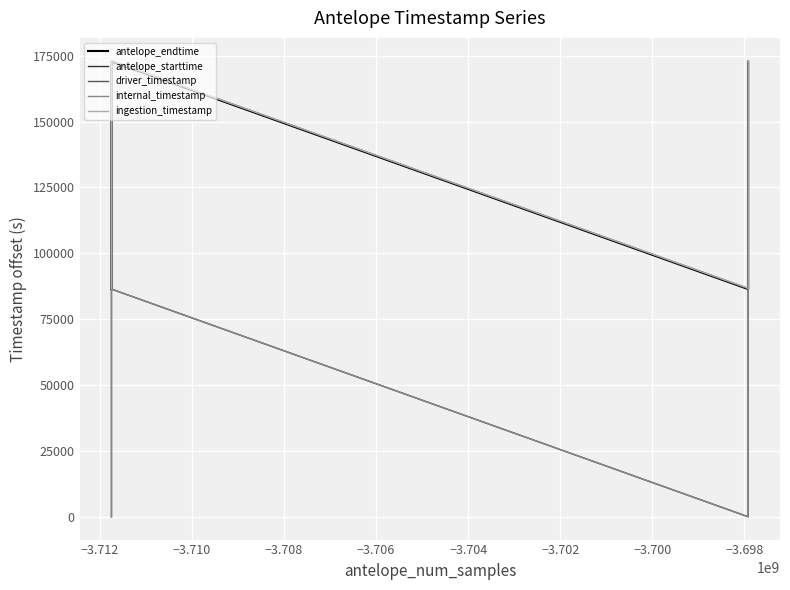

The ingestion_timestamp series shows 248988.5 at −3.706. True or false?

False